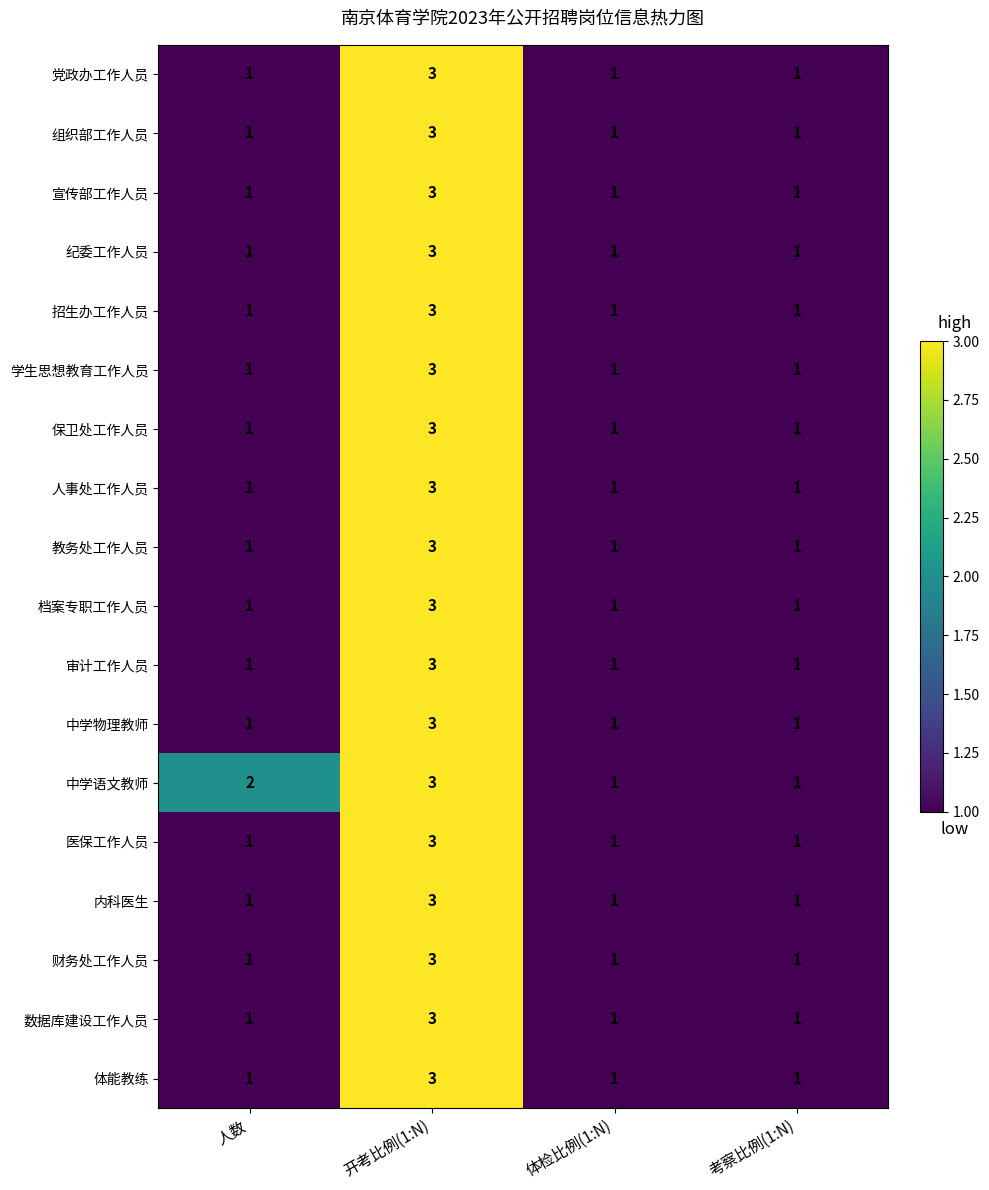

What is the sum of all 招生办工作人员 values?

6